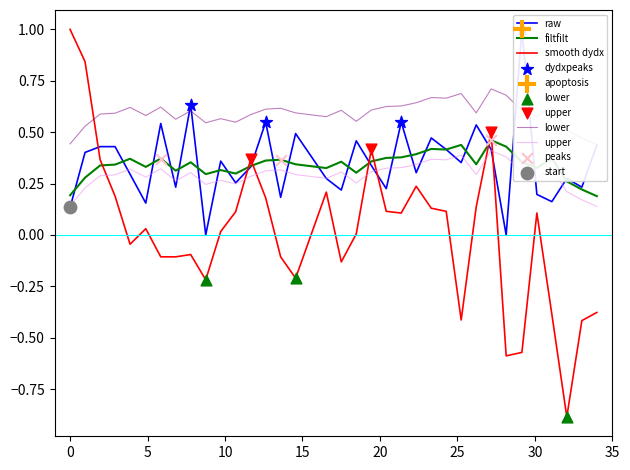

What is the change in value from 25 to 34?

+0.1